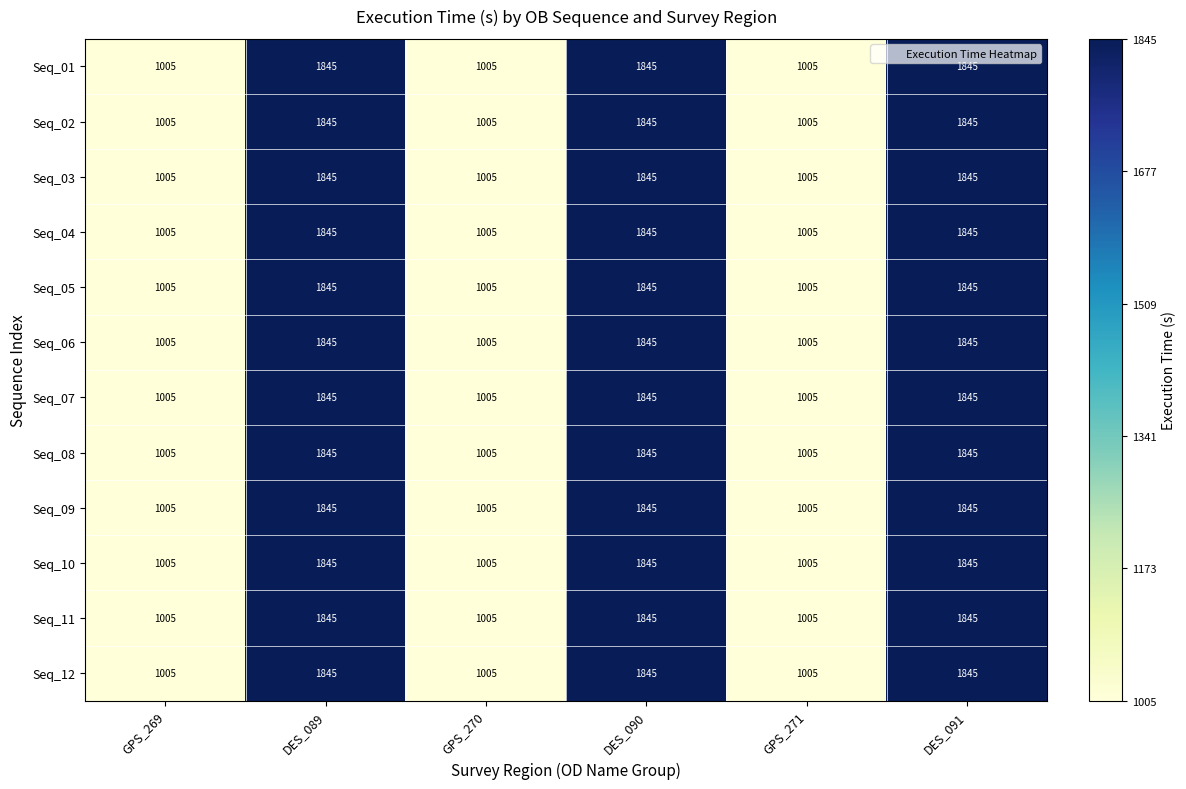

Count the Seq_12 values in the range 1005 to 1845.

6